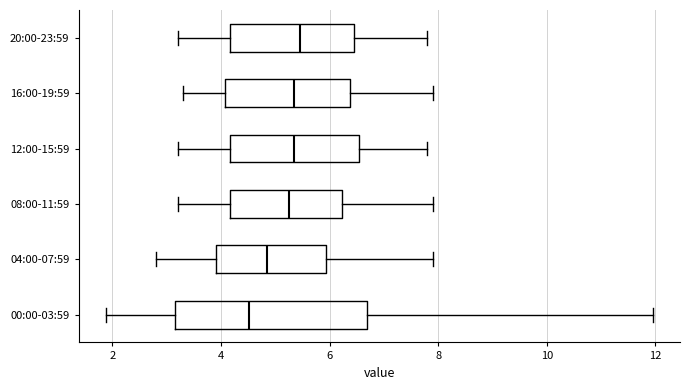

Reading bottom to top, transcribe this box plot: for each box, give where its median line is, the range the box spans, and where its two whiskers end, as read against the x-axis. The values are not printed on the chart, so give them approximately, as read against the axis.

00:00-03:59: median 4.6, box 3.2 to 6.6, whiskers 1.8 to 12.0
04:00-07:59: median 4.8, box 4.0 to 6.0, whiskers 2.8 to 8.0
08:00-11:59: median 5.2, box 4.2 to 6.2, whiskers 3.2 to 8.0
12:00-15:59: median 5.4, box 4.2 to 6.6, whiskers 3.2 to 7.8
16:00-19:59: median 5.4, box 4.0 to 6.4, whiskers 3.4 to 8.0
20:00-23:59: median 5.4, box 4.2 to 6.4, whiskers 3.2 to 7.8